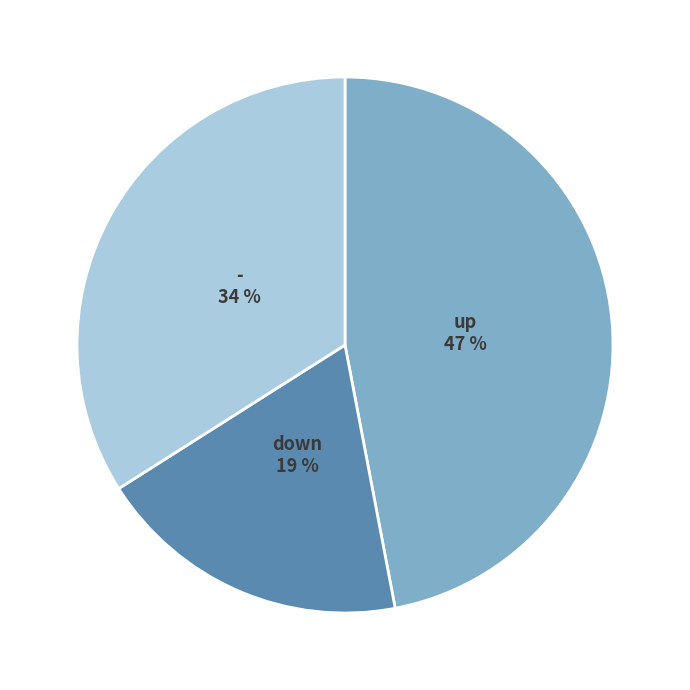

To the nearest percent, what is the average slice percentage?

33%